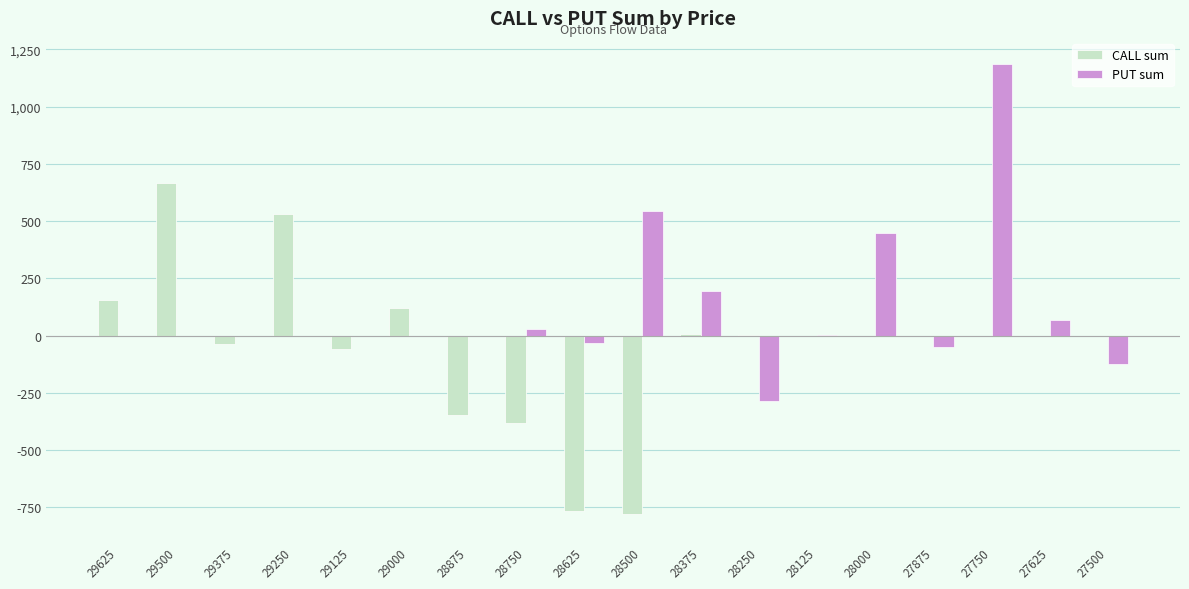

What is the difference between the CALL sum values at 28250 and 28750?

383